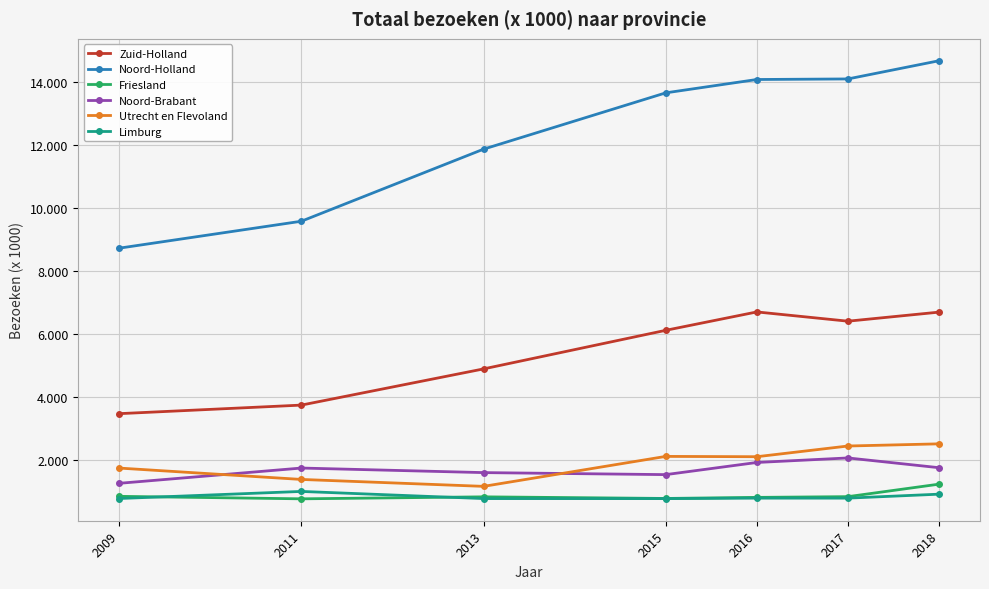

What are all the series names shown in the legend?

Zuid-Holland, Noord-Holland, Friesland, Noord-Brabant, Utrecht en Flevoland, Limburg